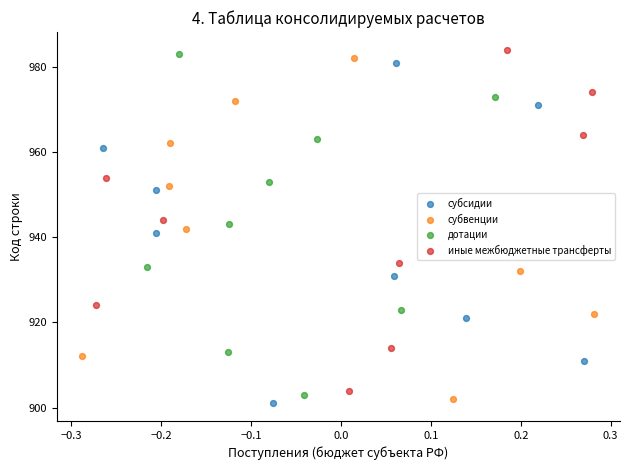

What are all the series names shown in the legend?

субсидии, субвенции, дотации, иные межбюджетные трансферты